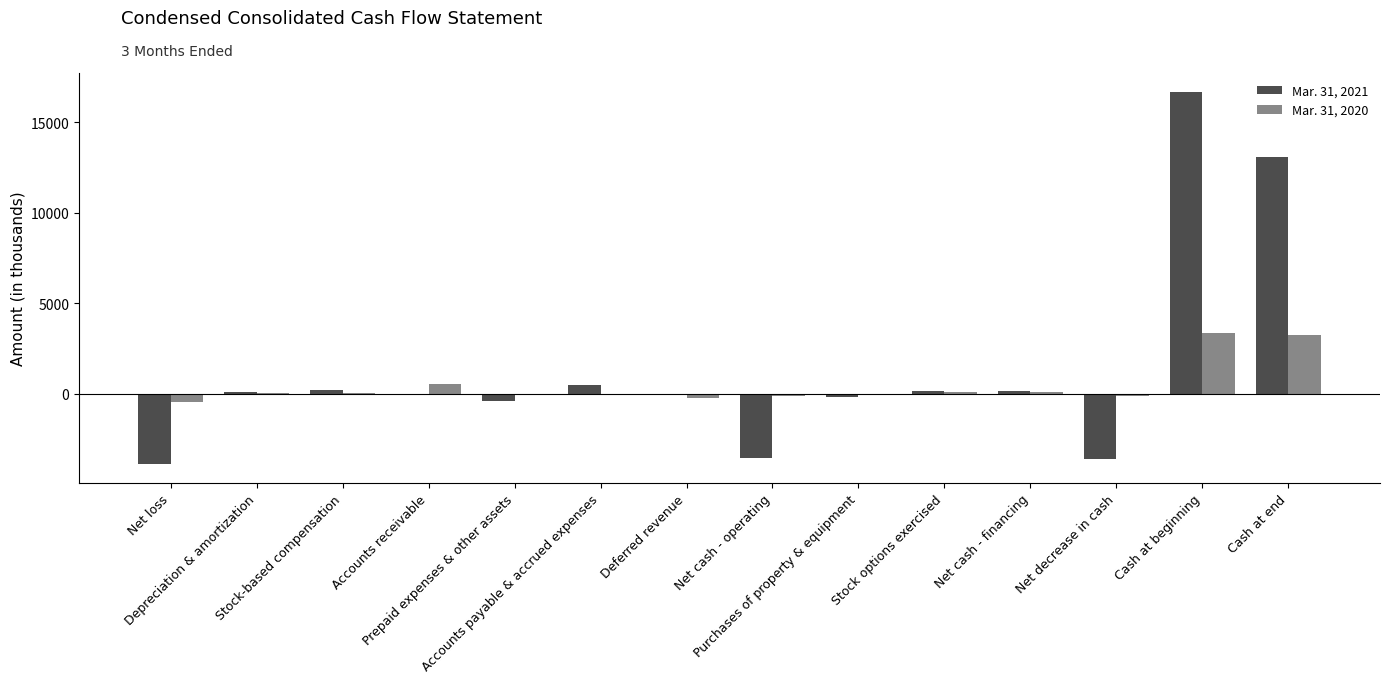

What is the maximum value shown in the chart?

16704